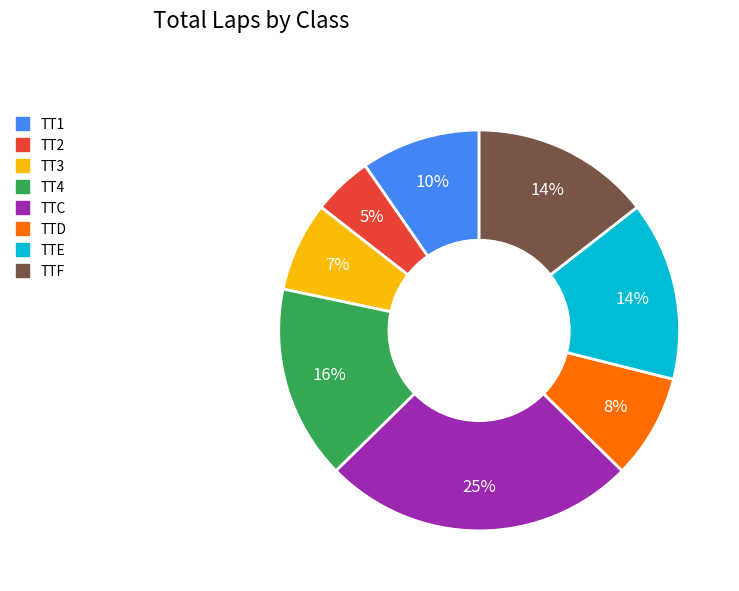

To the nearest percent, what is the average slice percentage?

12%